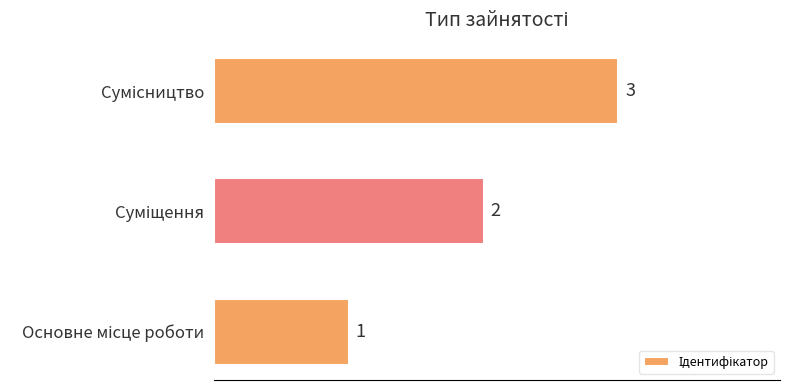

What is the greatest value displayed?

3